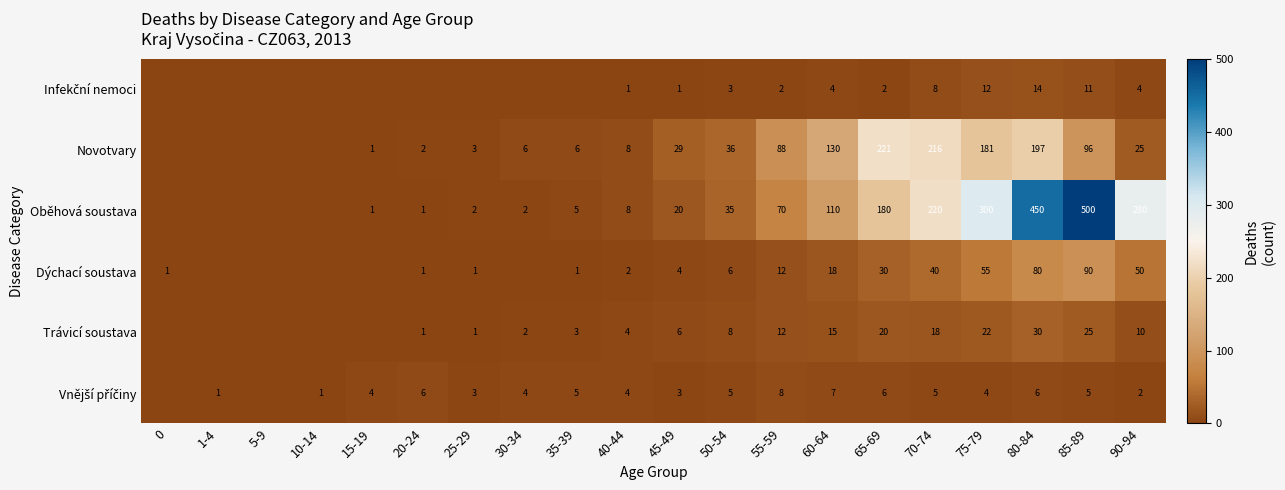

What is the maximum value shown in the chart?

500